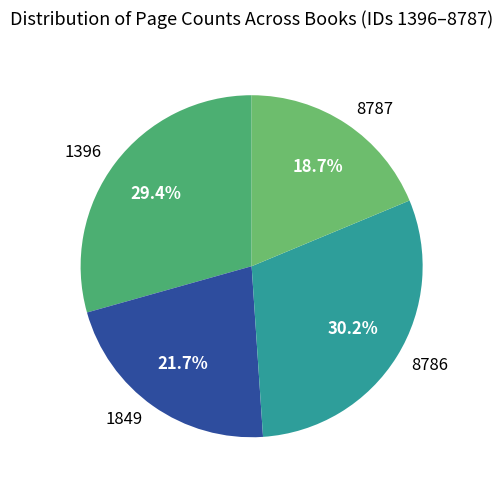

Approximately how many times larger is the value at 8787 compared to 1849?

0.9